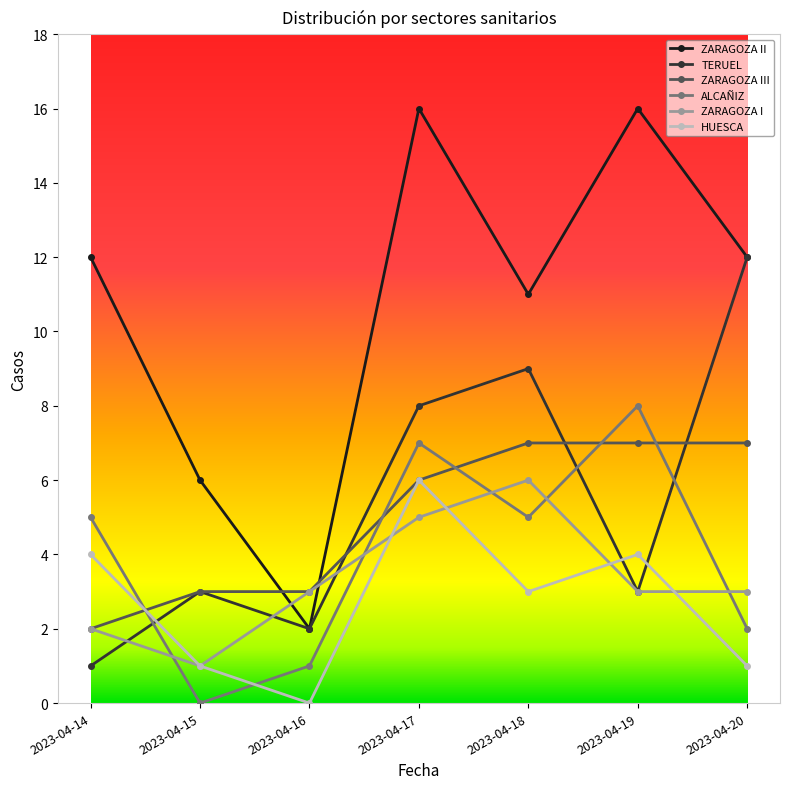

What is the difference between the ZARAGOZA II values at 2023-04-17 and 2023-04-18?

5